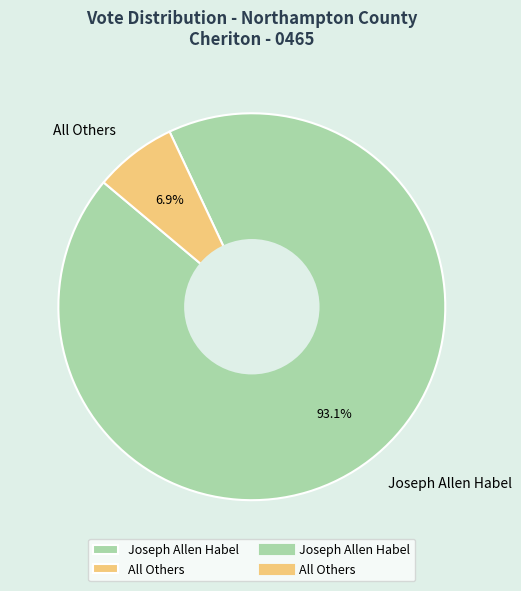

To the nearest percent, what is the difference between the Joseph Allen Habel and All Others slice percentages?

86%